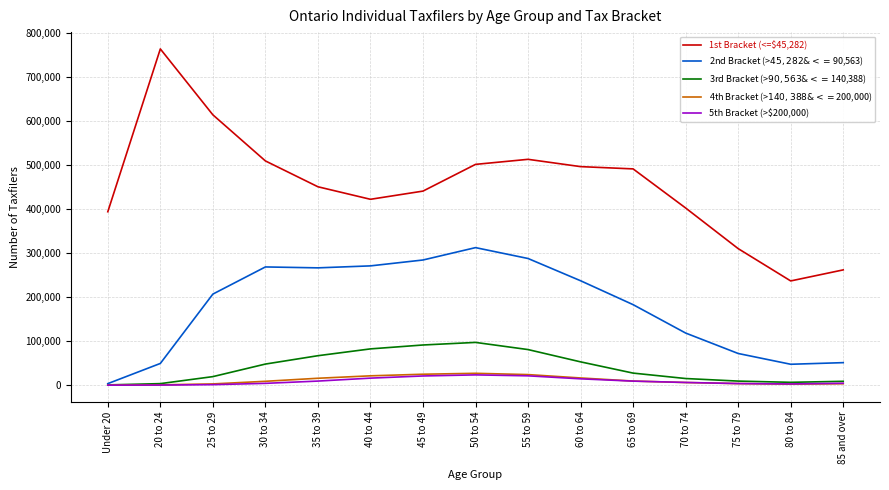

Which category has the highest value across all series?

20 to 24